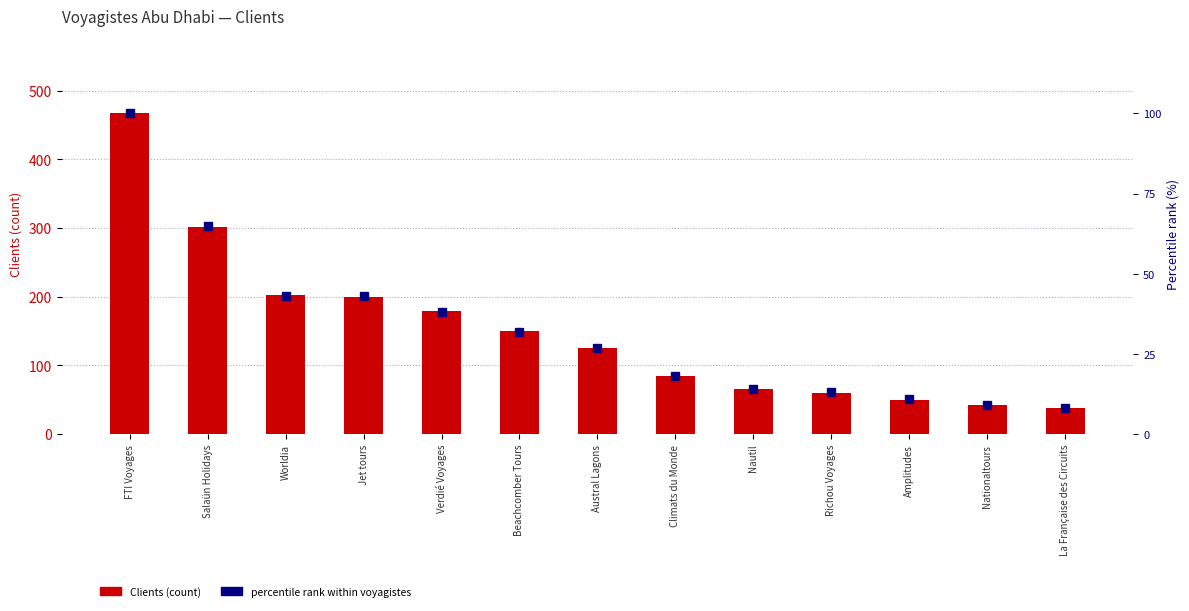

What is the difference between the percentile rank within voyagistes values at Austral Lagons and FTI Voyages?

73